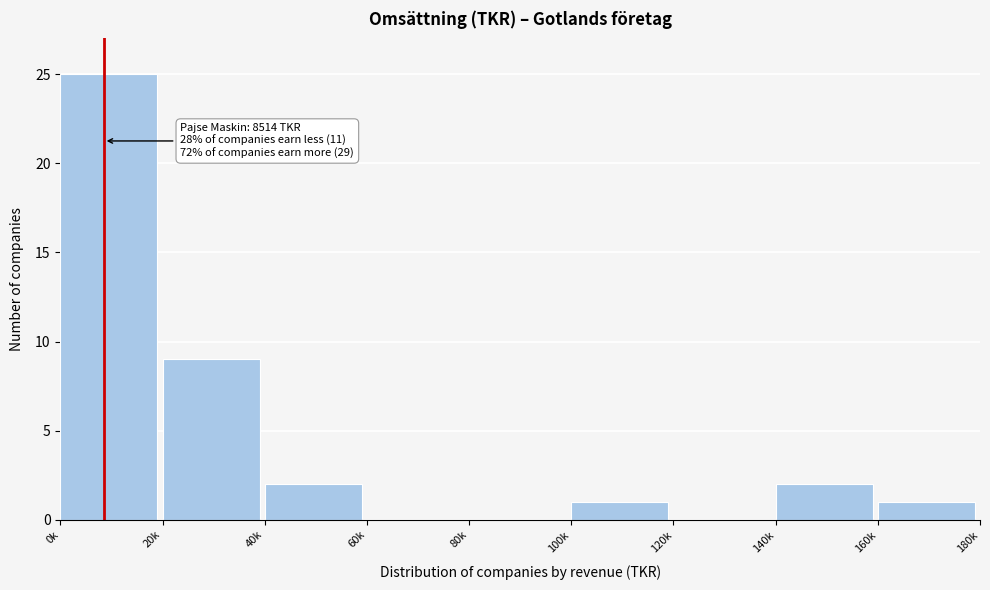

Reading left to right, extract all data points from this chart.

0k=25	20k=9	40k=2	60k=0	80k=0	100k=1	120k=0	140k=2	160k=1